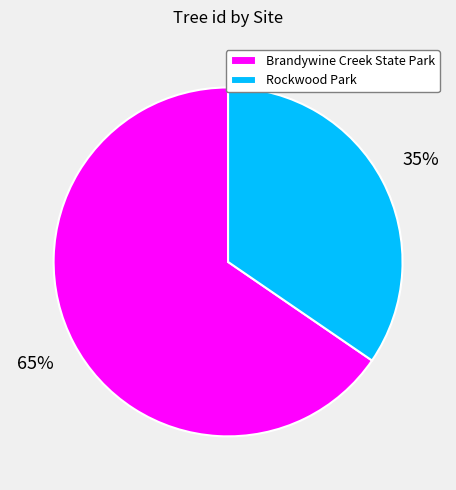

Rank the categories by value from lowest to highest.

Rockwood Park, Brandywine Creek State Park